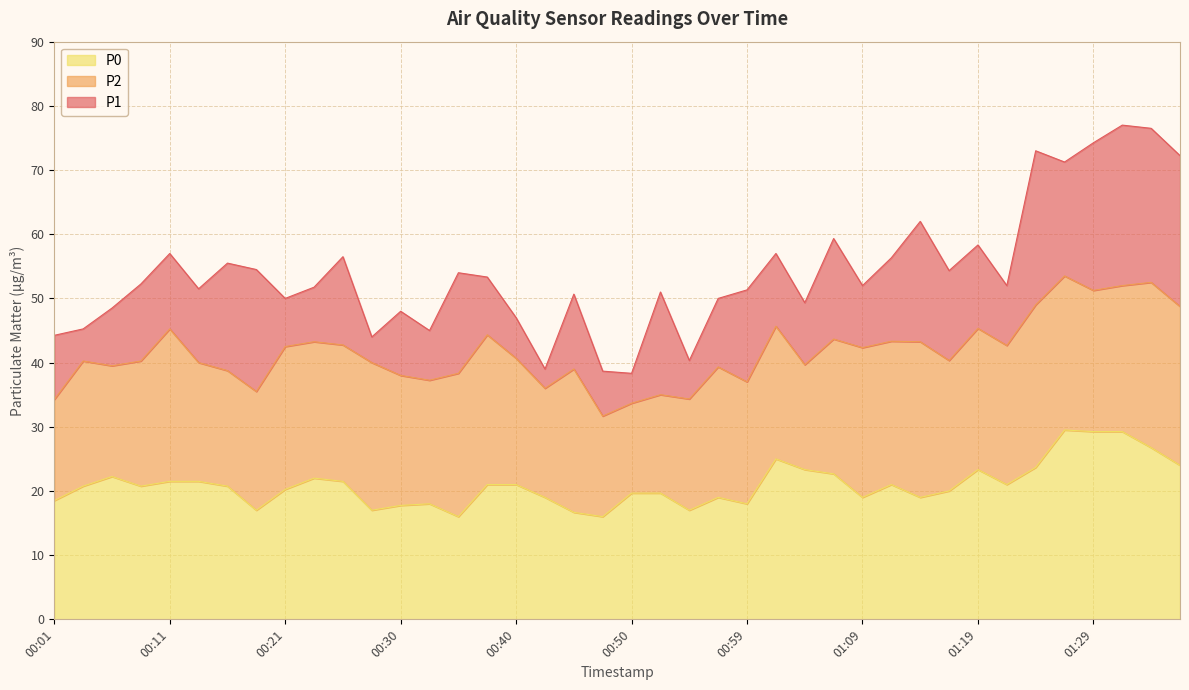

The value of P0 at 00:38 is 30.2. True or false?

False